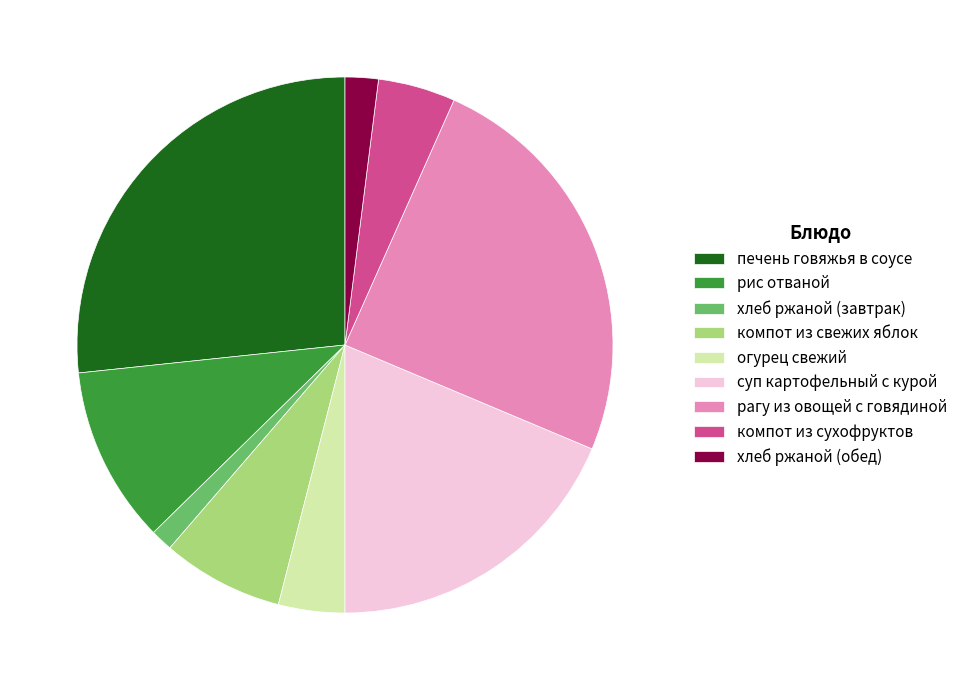

Which slice is the largest?

печень говяжья в соусе